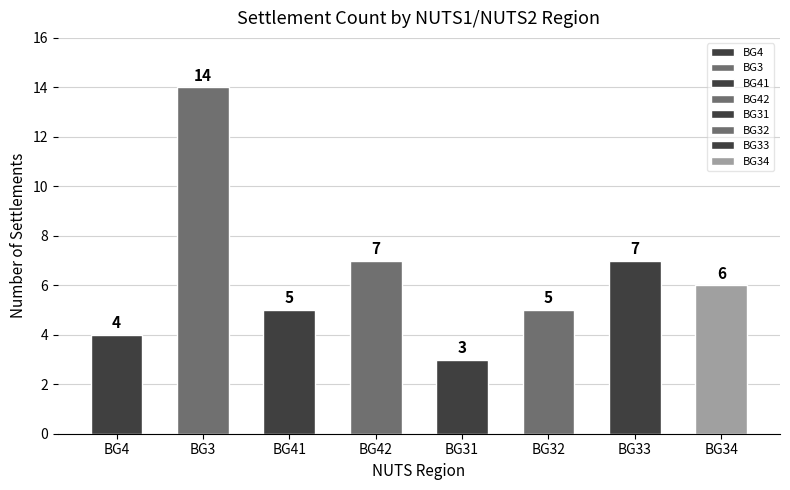

Which category has the highest value across all series?

BG3